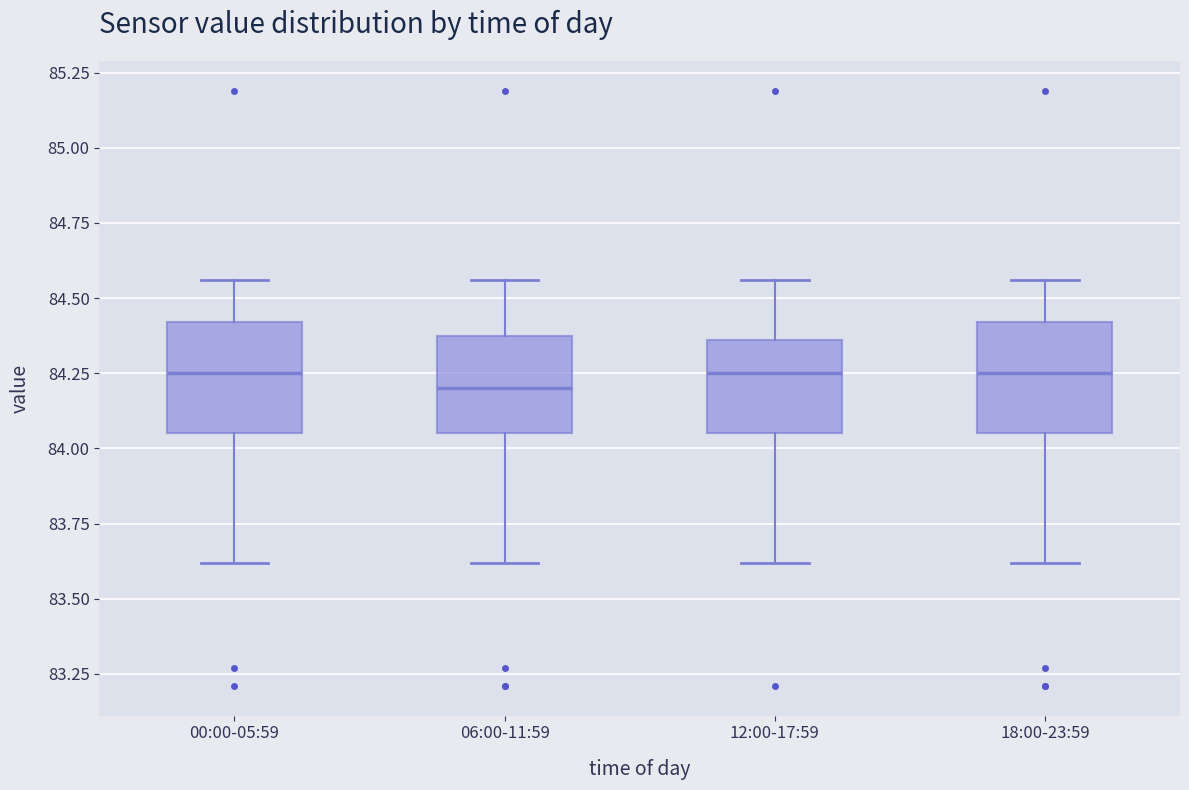

Where does the lower whisker of the box for 06:00-11:59 end on the y-axis? The values are not printed on the chart, so give them approximately, as read against the axis.

83.60